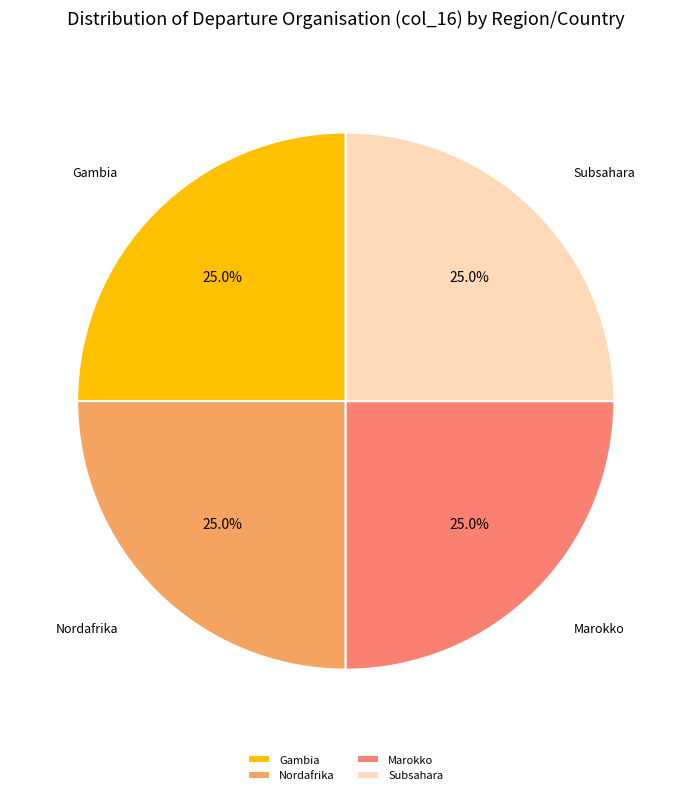

What is the ratio of the value at Marokko to the value at Subsahara?

1.0